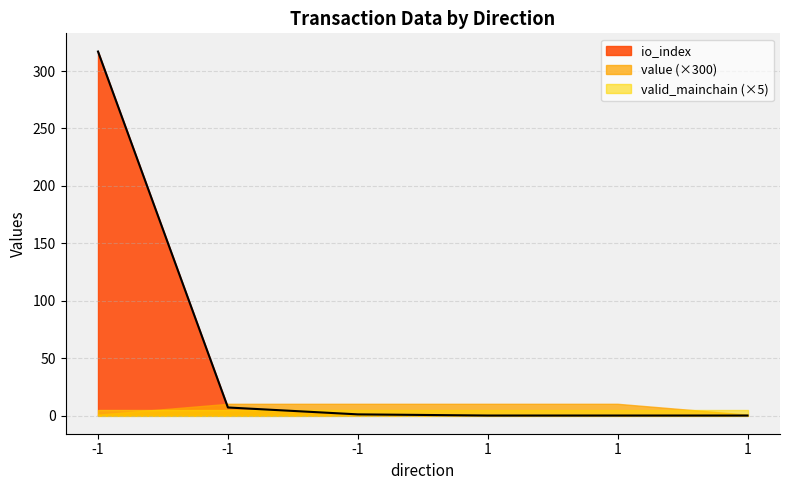

Which category has the lowest value in the valid_mainchain series?

-1